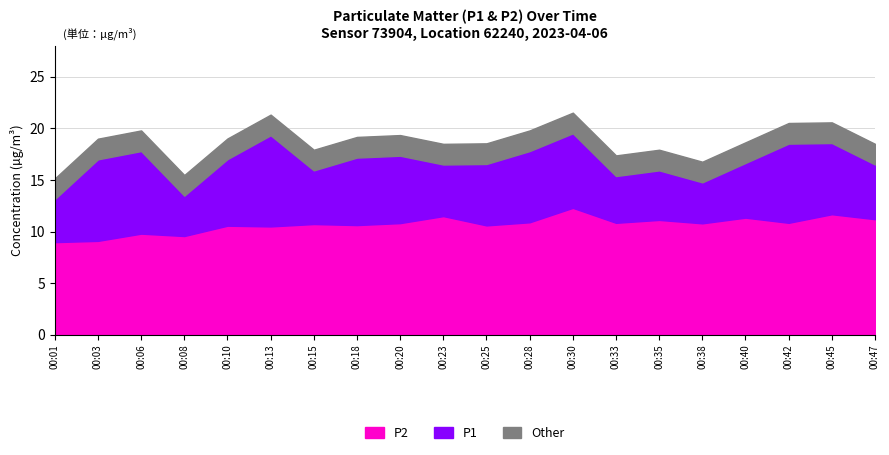

What is the total value across all series at 00:01?

15.2